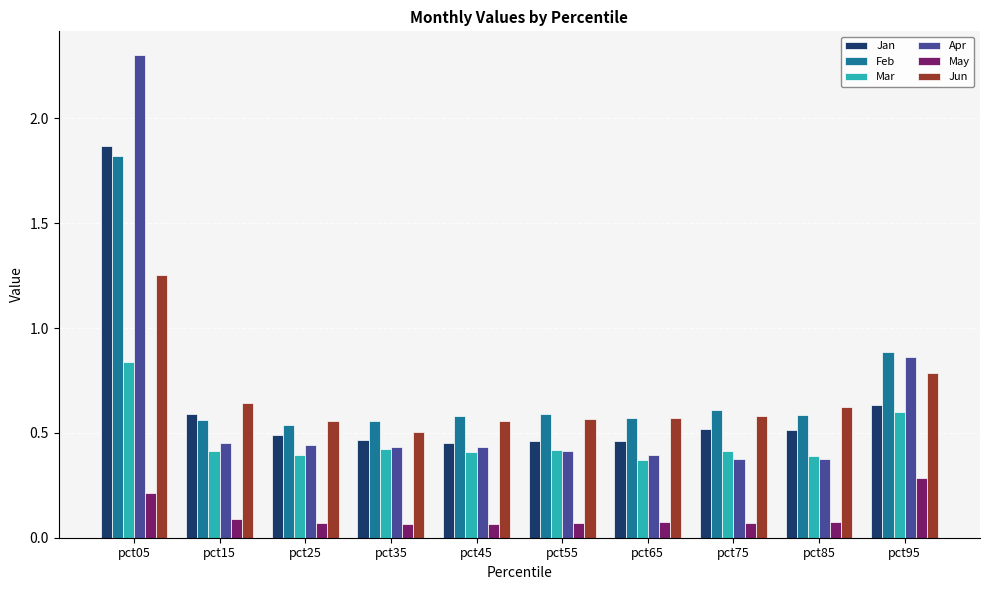

Which series has the largest total across all categories?

Feb